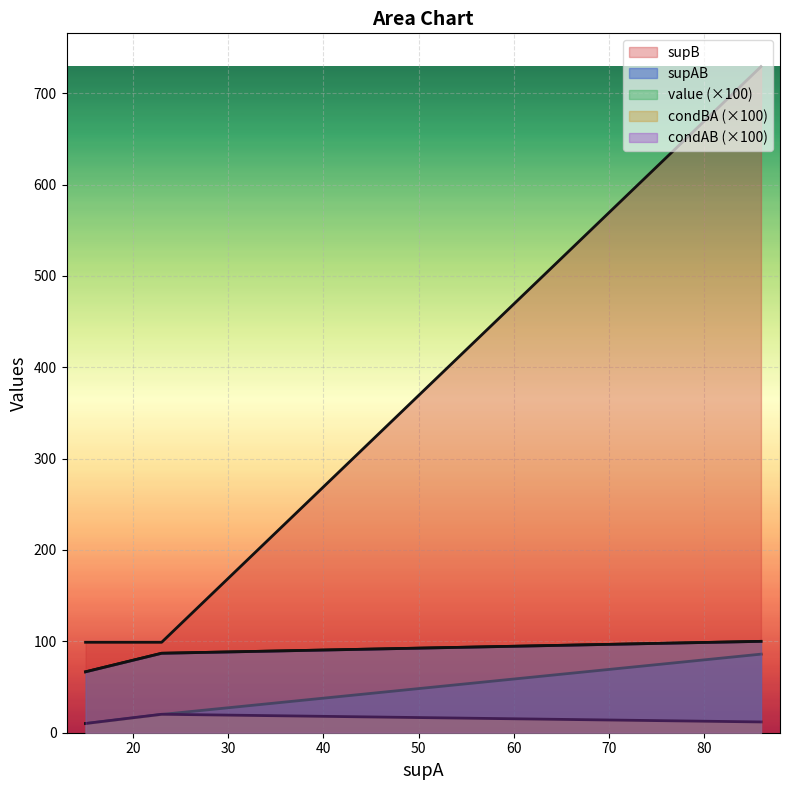

How many supAB values are between 10 and 86?

3